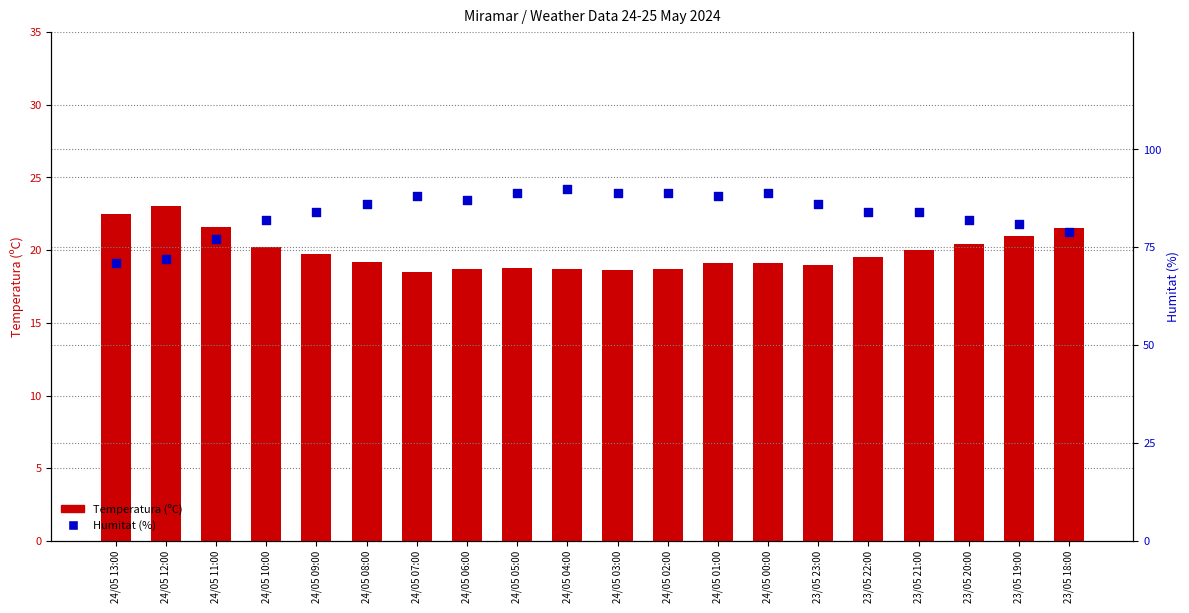

What are all the series names shown in the legend?

Temperatura (ºC), Humitat (%)